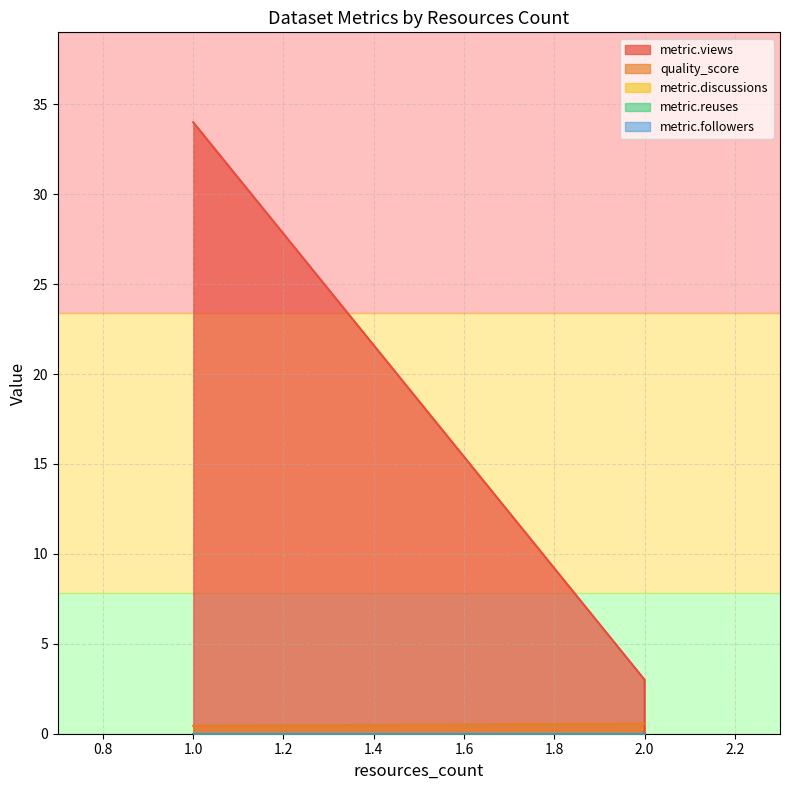

True or false: metric.reuses has a value of 0.0 at 2.

True